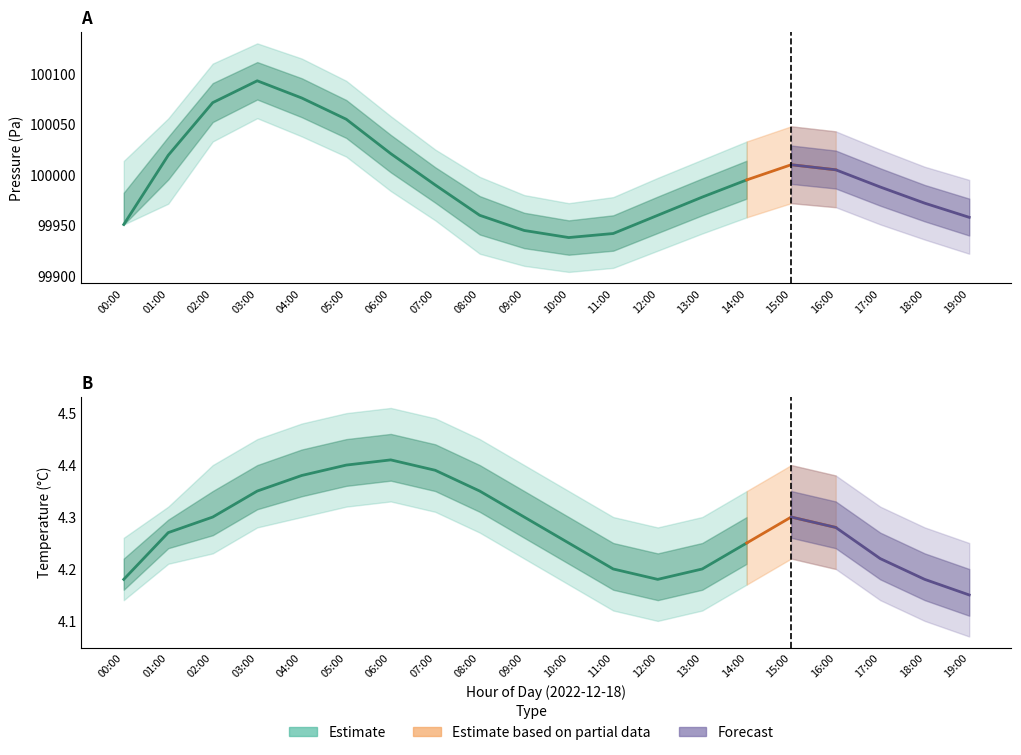

Is this an area chart (filled region under the line)?

No